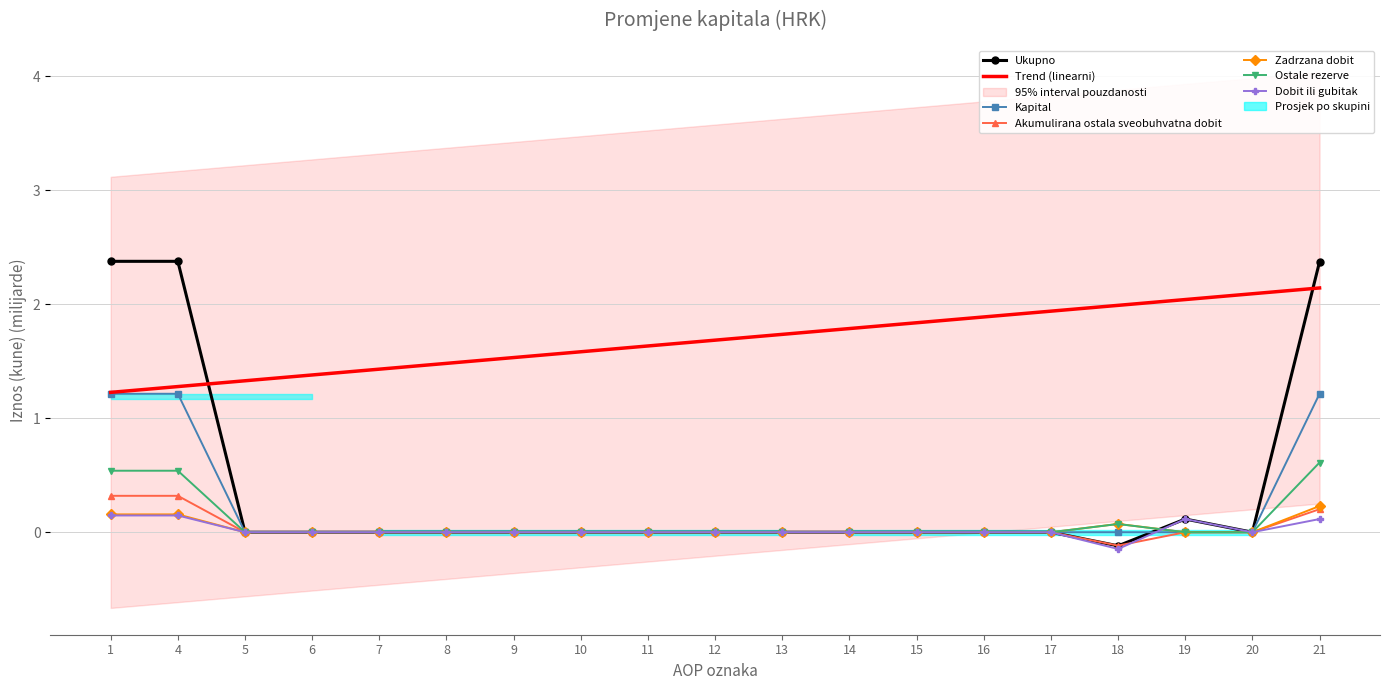

Reading left to right, what are all the values shown in this chart?

Ukupno: 2.4	2.4	0.0	0.0	0.0	0.0	0.0	0.0	0.0	0.0	0.0	0.0	0.0	0.0	0.0	-0.1	0.1	0.0	2.4
Kapital: 1.2	1.2	0.0	0.0	0.0	0.0	0.0	0.0	0.0	0.0	0.0	0.0	0.0	0.0	0.0	0.0	0.0	0.0	1.2
Akumulirana ostala sveobuhvatna dobit: 0.3	0.3	0.0	0.0	0.0	0.0	0.0	0.0	0.0	0.0	0.0	0.0	0.0	0.0	0.0	-0.1	0.0	0.0	0.2
Zadrzana dobit: 0.2	0.2	0.0	0.0	0.0	0.0	0.0	0.0	0.0	0.0	0.0	0.0	0.0	0.0	0.0	0.1	0.0	0.0	0.2
Ostale rezerve: 0.5	0.5	0.0	0.0	0.0	0.0	0.0	0.0	0.0	0.0	0.0	0.0	0.0	0.0	0.0	0.1	0.0	0.0	0.6
Dobit ili gubitak: 0.1	0.1	0.0	0.0	0.0	0.0	0.0	0.0	0.0	0.0	0.0	0.0	0.0	0.0	0.0	-0.1	0.1	0.0	0.1